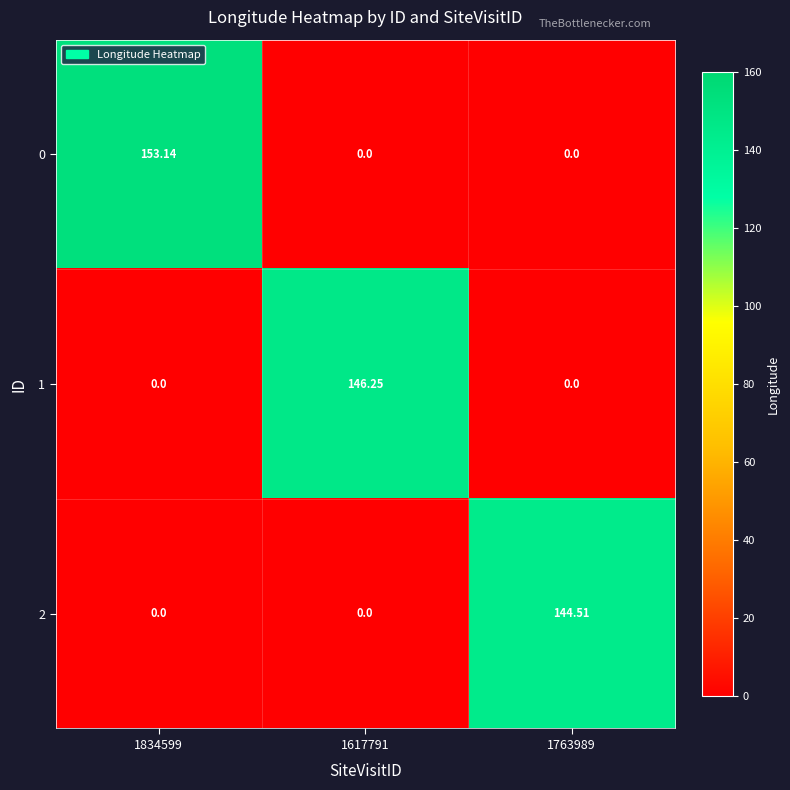

Reading left to right, transcribe all the data shown in this chart.

0: 1834599=153.1	1617791=0.0	1763989=0.0
1: 1834599=0.0	1617791=146.2	1763989=0.0
2: 1834599=0.0	1617791=0.0	1763989=144.5